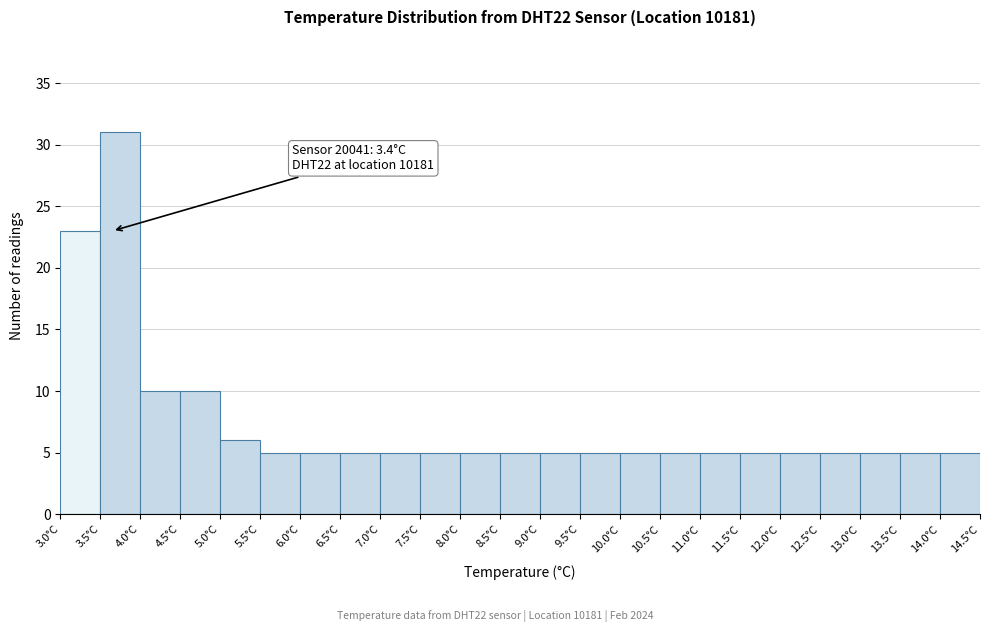

Over which range of the x-axis is the bar tallest?

3.5 to 4.0